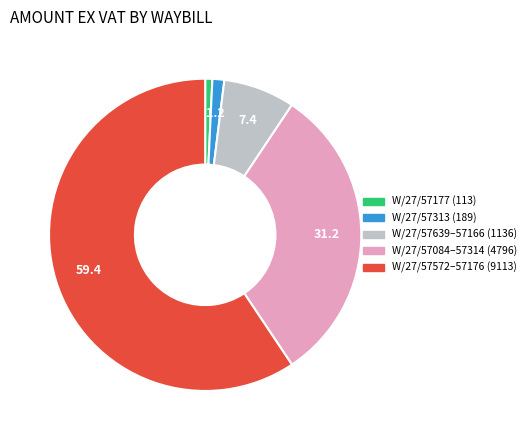

Does any single category account for the majority?

Yes